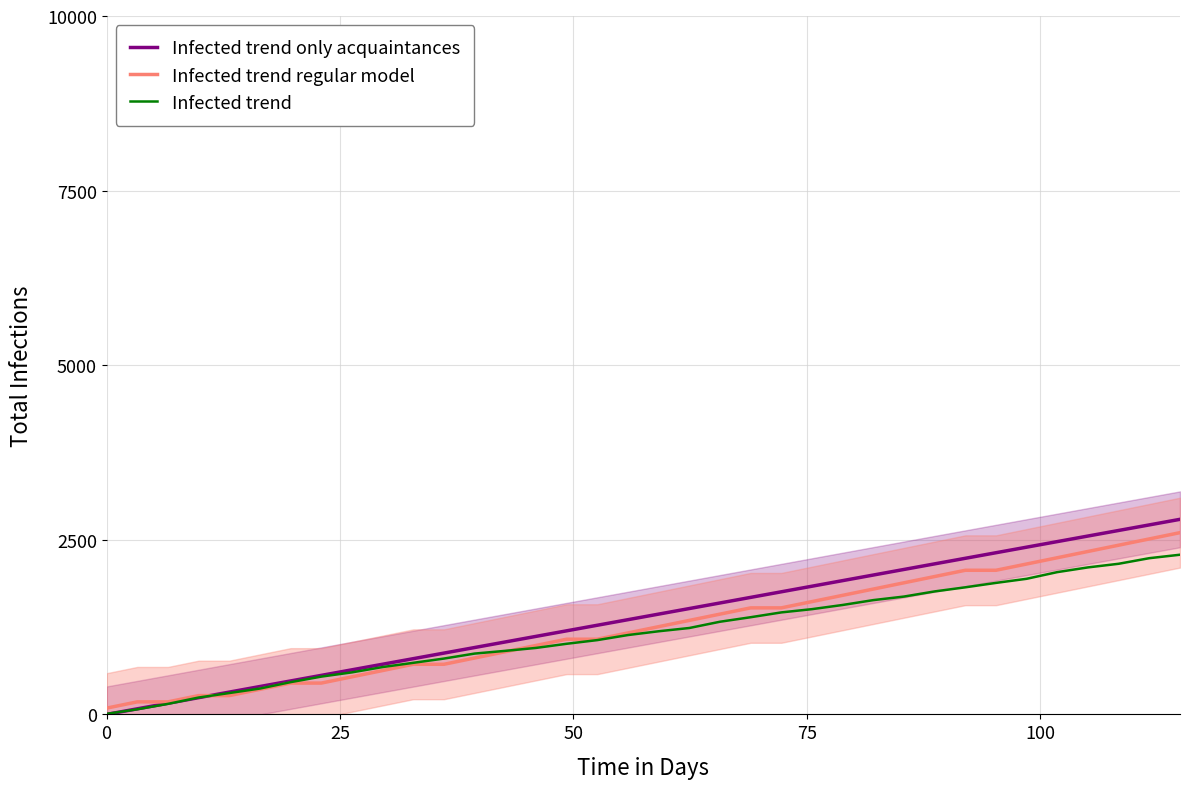

True or false: Infected trend regular model and Infected trend intersect in this chart.

True